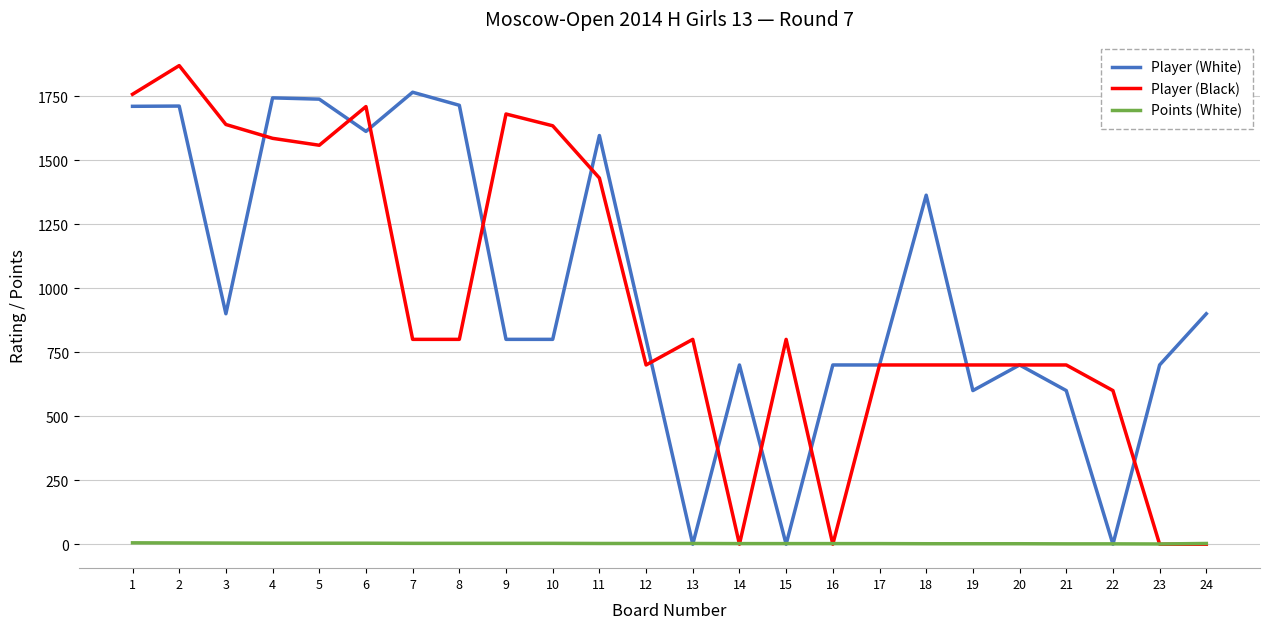

What is the maximum value shown in the chart?

1869.0